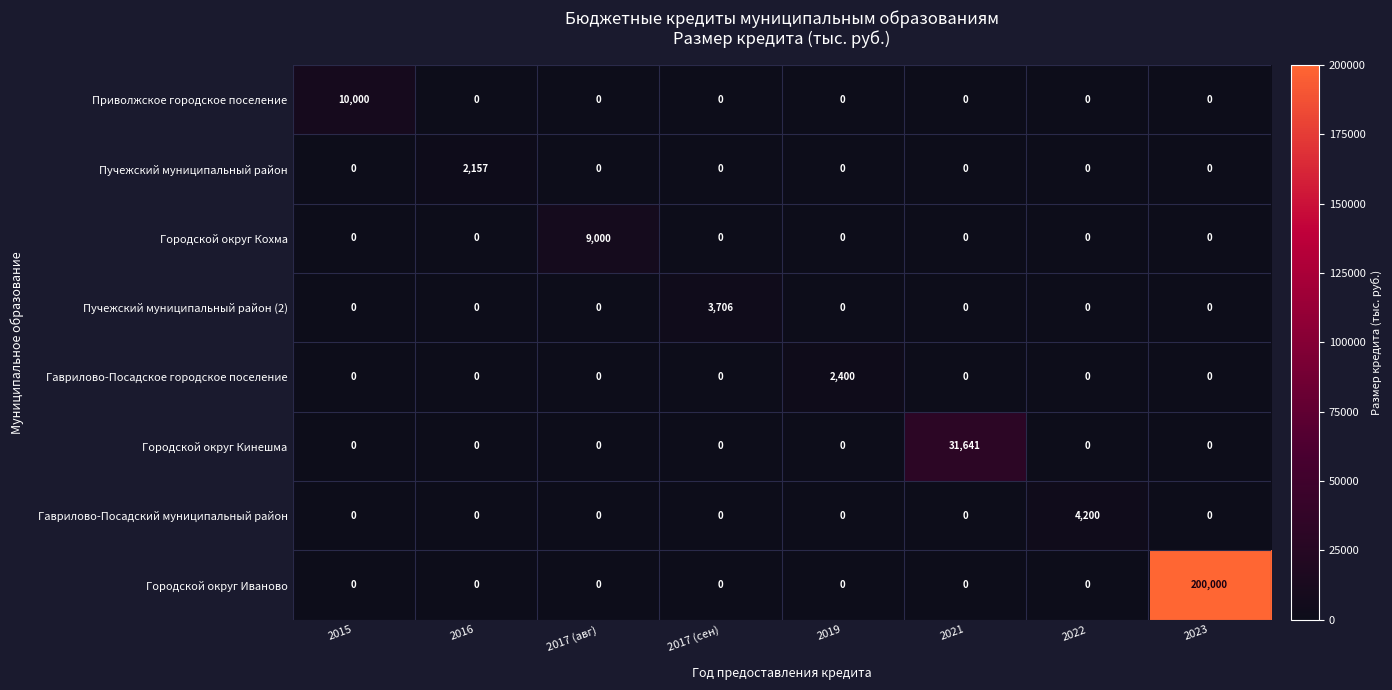

At which category is the sum across all series the highest?

2023